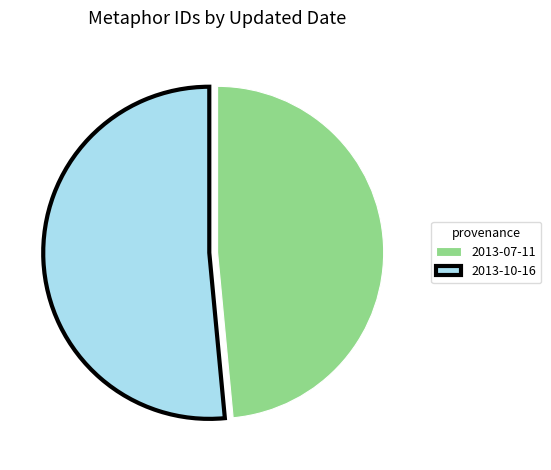

Do 2013-07-11 and 2013-10-16 together represent more than half of the pie?

Yes